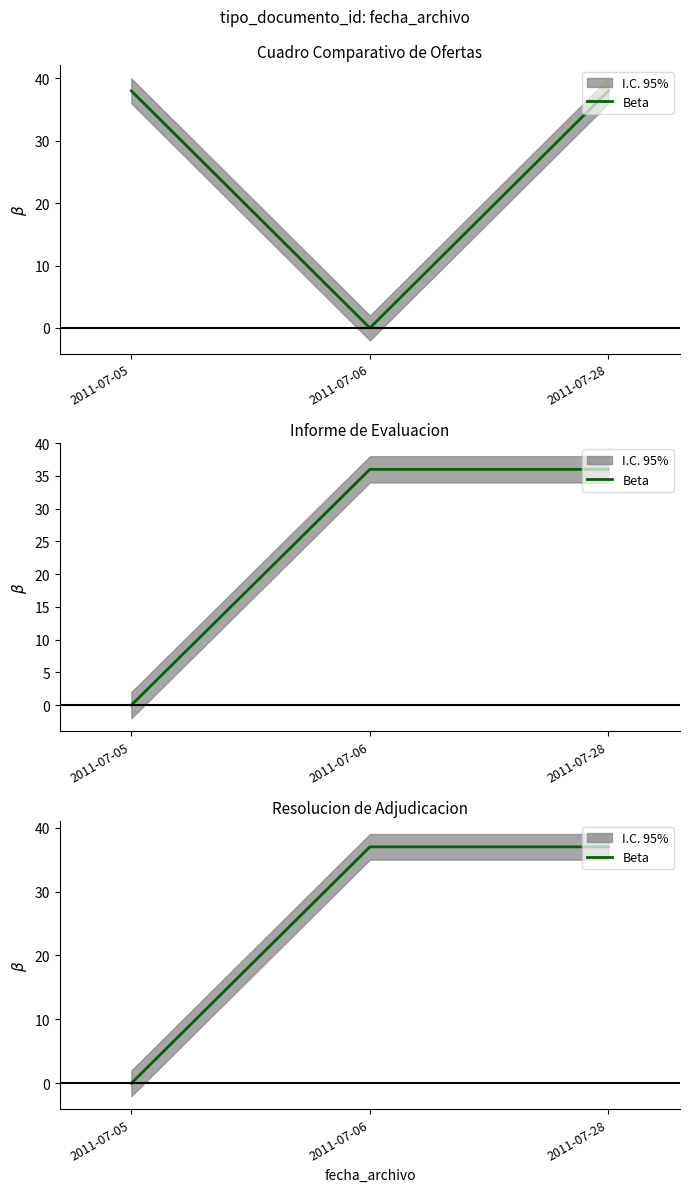

Rank the categories by value from highest to lowest.

2011-07-06, 2011-07-28, 2011-07-05